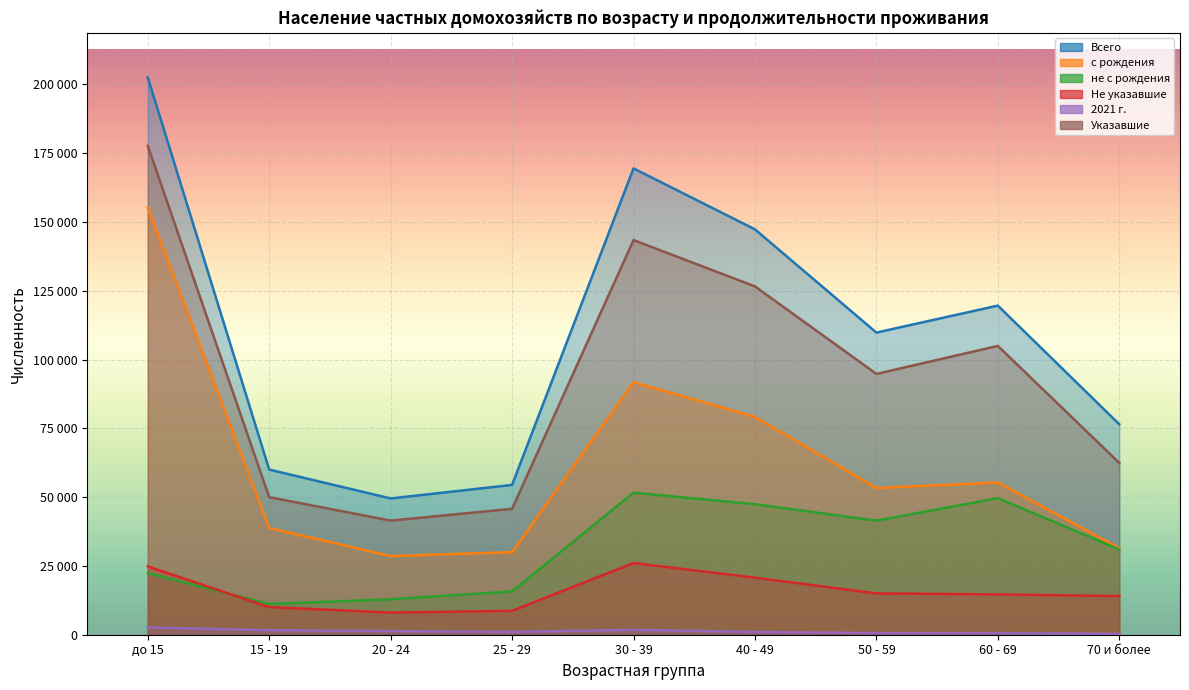

What position from the left is 50 - 59?

7